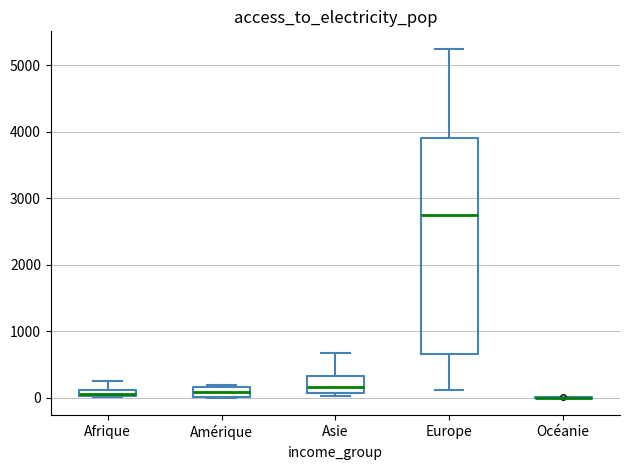

Which box is the tallest, from its lower edge to its upper edge?

Europe